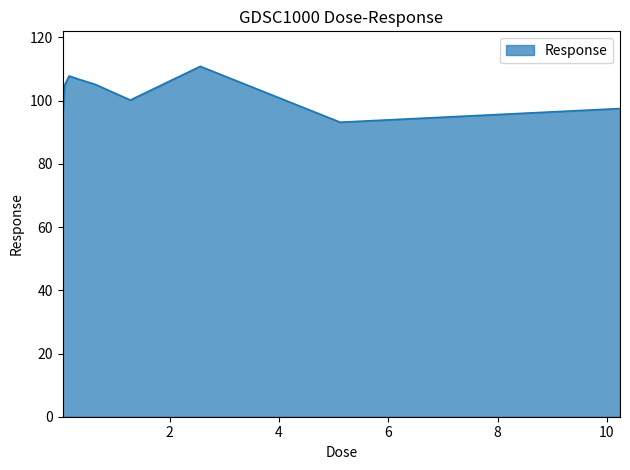

What is the greatest value displayed?

110.9